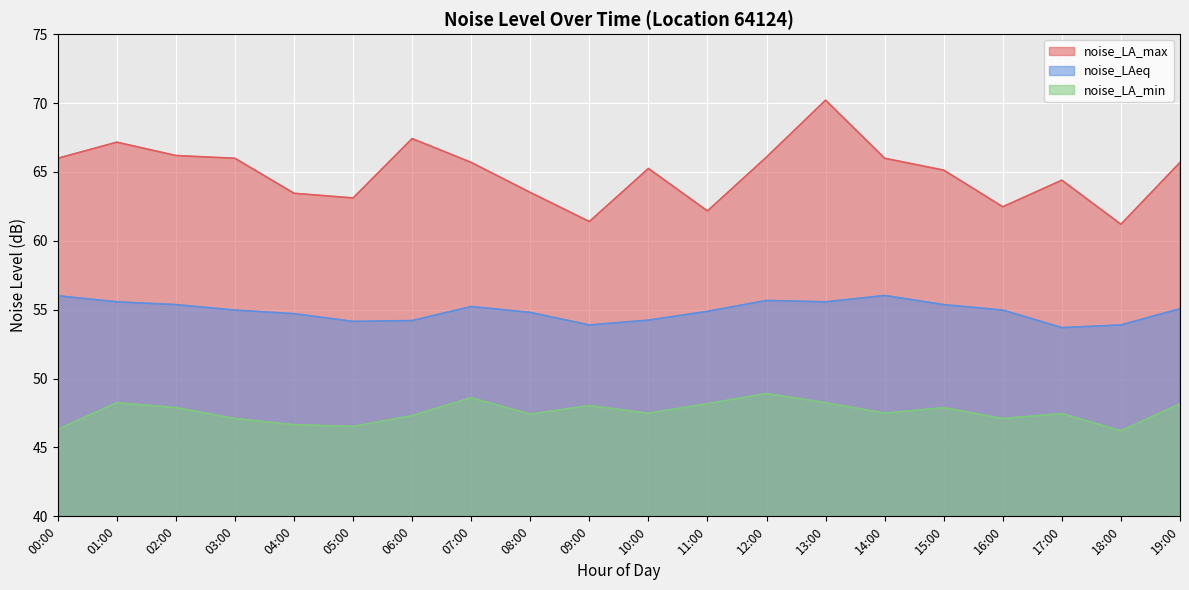

What is the total value across all series at 15:00?

168.4